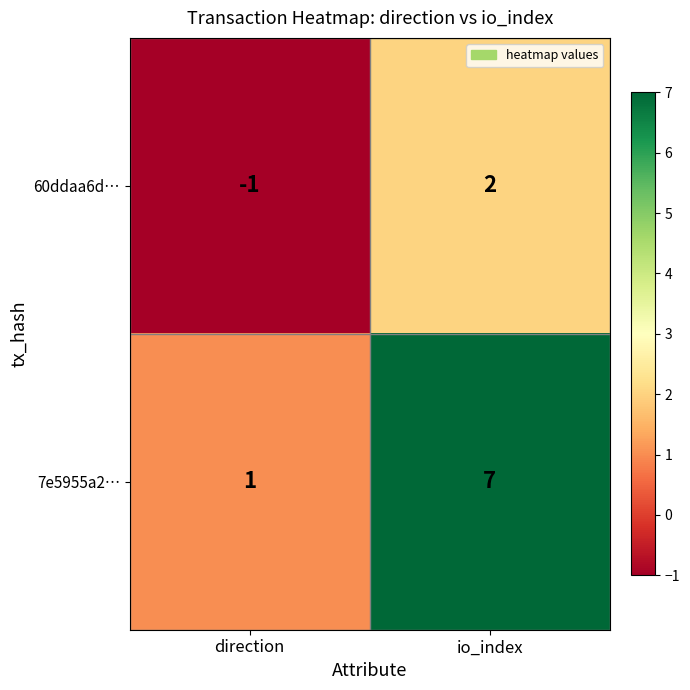

Which series changed the most between direction and io_index?

7e5955a2…